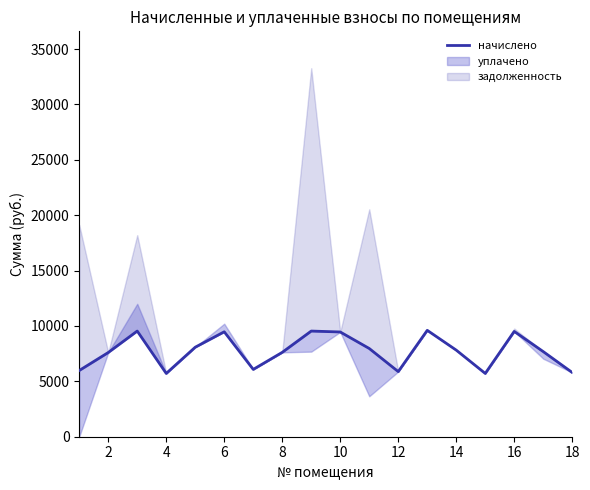

True or false: there are more than 0 points higher than both neighbors.

True